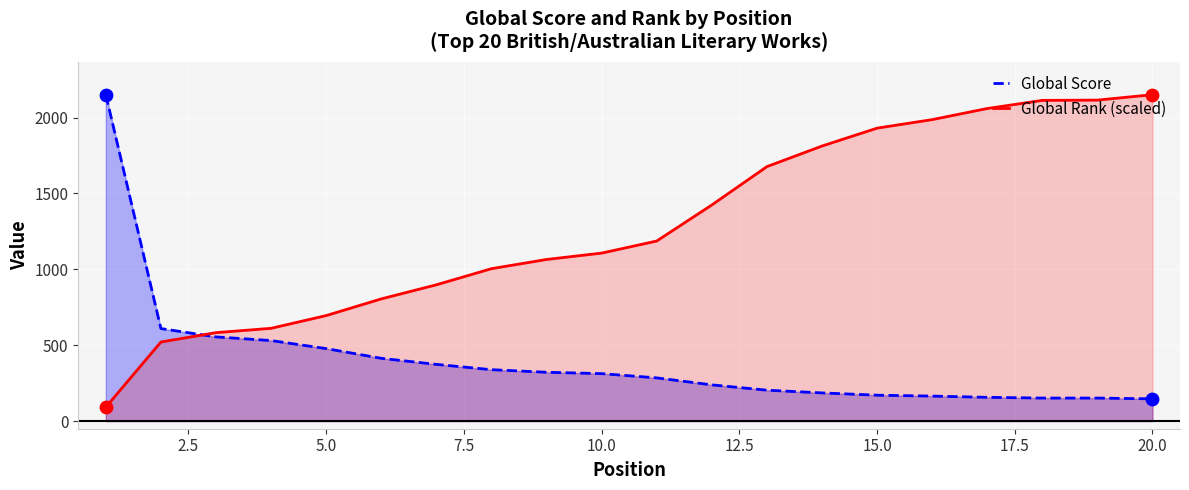

Which series has the largest total across all categories?

Global Rank (scaled)